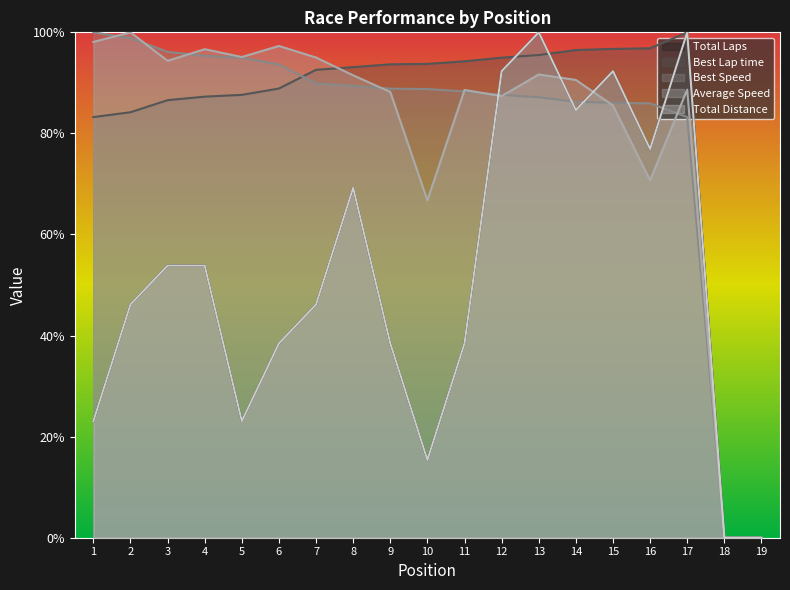

Is it true that Best Lap time equals 51.7 at 11?

False